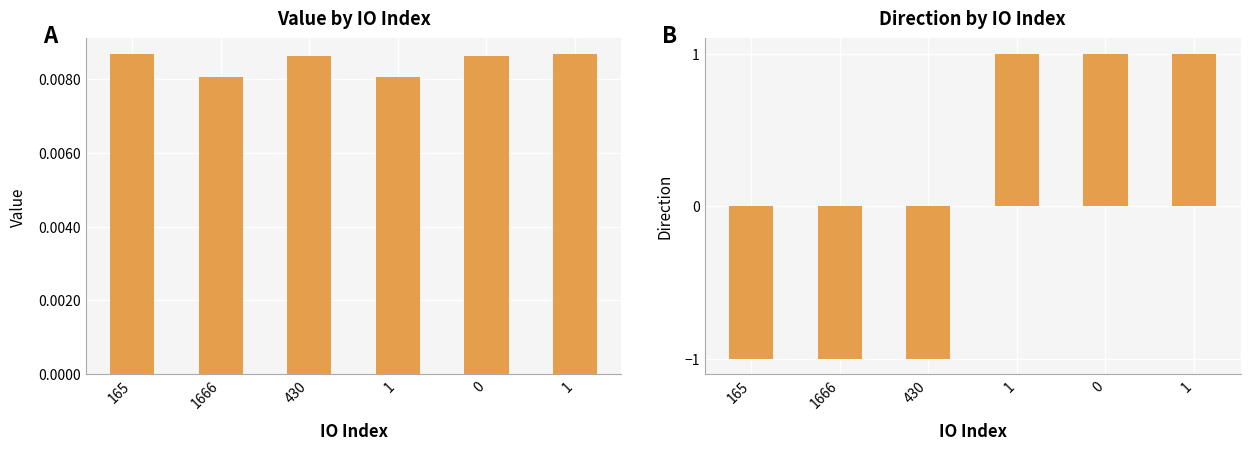

At which category is the sum across all series the highest?

1